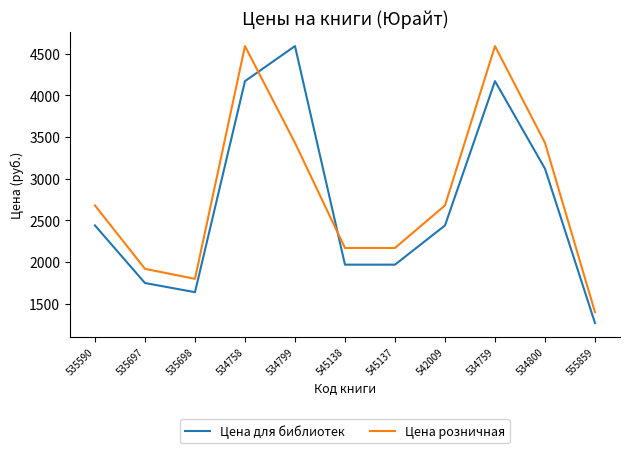

Does the chart have visible grid lines?

No